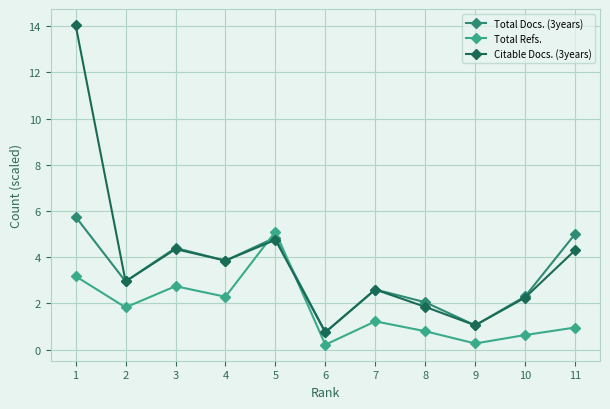

Which series has the largest total across all categories?

Citable Docs. (3years)